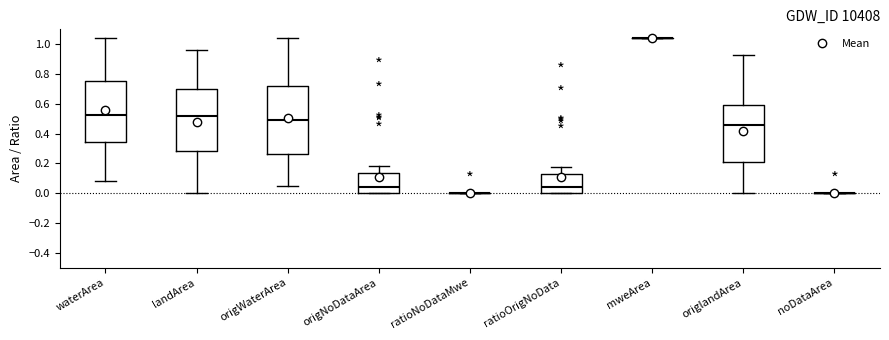

Reading left to right, read every box against the y-axis: the position of its median line, the range the box covers, and the ends of its whiskers. The values are not printed on the chart, so give them approximately, as read against the axis.

waterArea: median 0.52, box 0.34 to 0.76, whiskers 0.08 to 1.04
landArea: median 0.52, box 0.28 to 0.70, whiskers 0.00 to 0.96
origWaterArea: median 0.50, box 0.26 to 0.72, whiskers 0.06 to 1.04
origNoDataArea: median 0.04, box 0.00 to 0.14, whiskers 0.00 to 0.18
ratioNoDataMwe: box collapsed to a line at 0.00, whiskers 0.00 to 0.00
ratioOrigNoData: median 0.04, box 0.00 to 0.12, whiskers 0.00 to 0.18
mweArea: box collapsed to a line at 1.04, whiskers 1.04 to 1.04
origlandArea: median 0.46, box 0.22 to 0.60, whiskers 0.00 to 0.94
noDataArea: box collapsed to a line at 0.00, whiskers 0.00 to 0.00